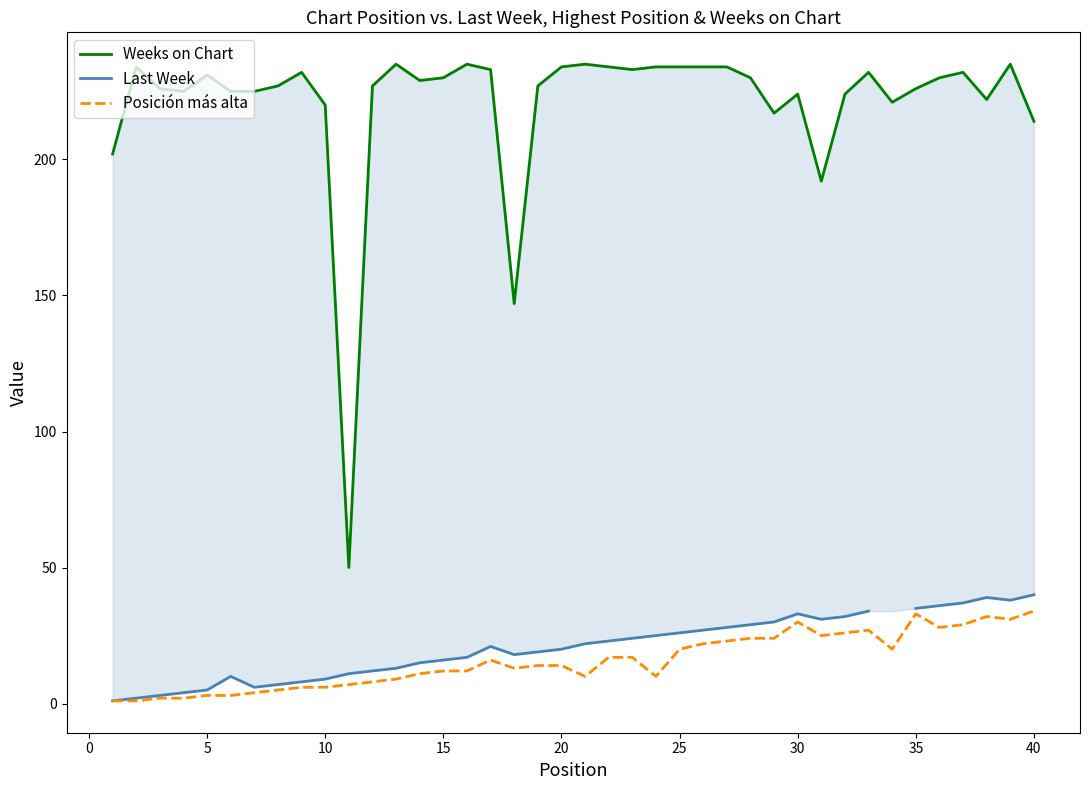

List the series in order of their overall mean, highest first.

Weeks on Chart, Last Week, Posición más alta